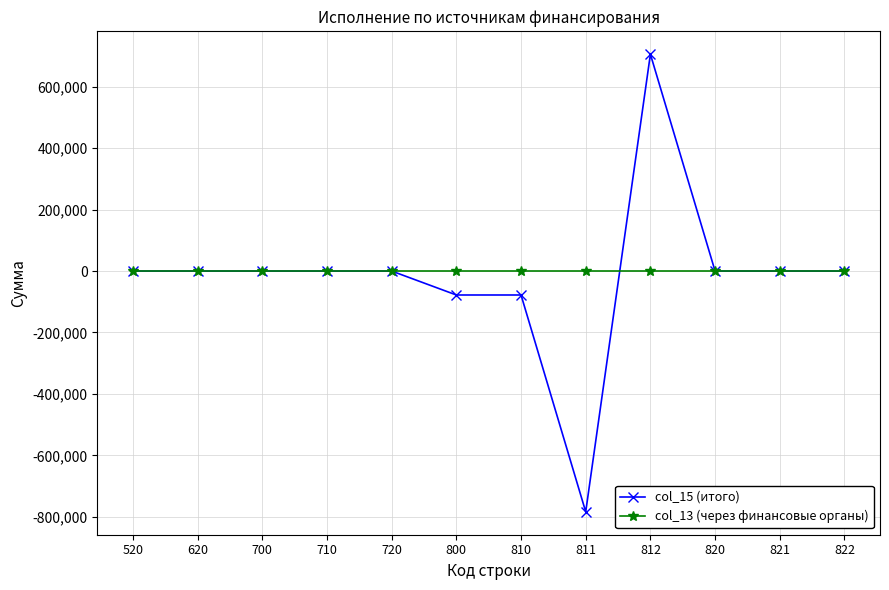

Which series has the largest range (max minus min)?

col_15 (итого)